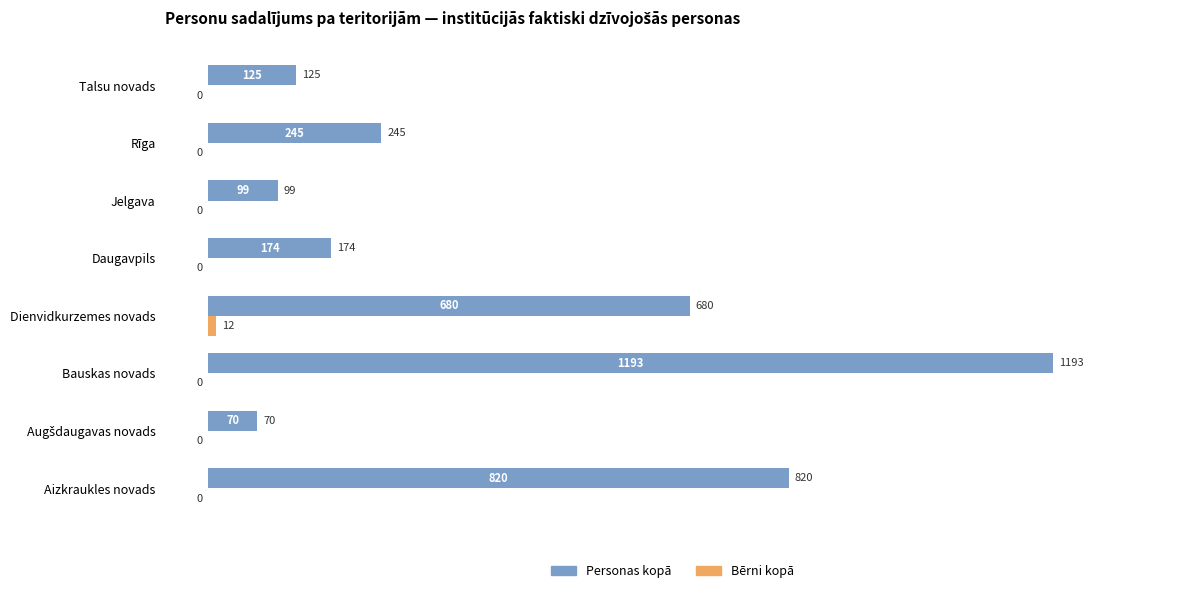

Where is Personas kopā nearest to the value 631?

Dienvidkurzemes novads